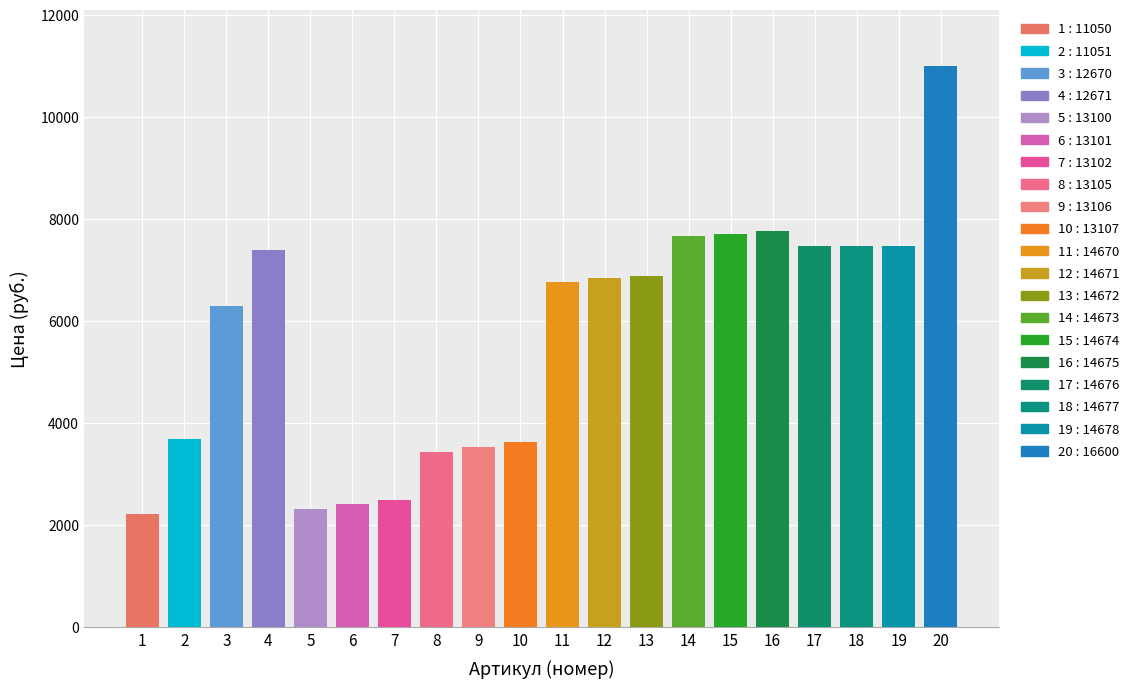

What is the difference between the second highest and minimum values?

5544